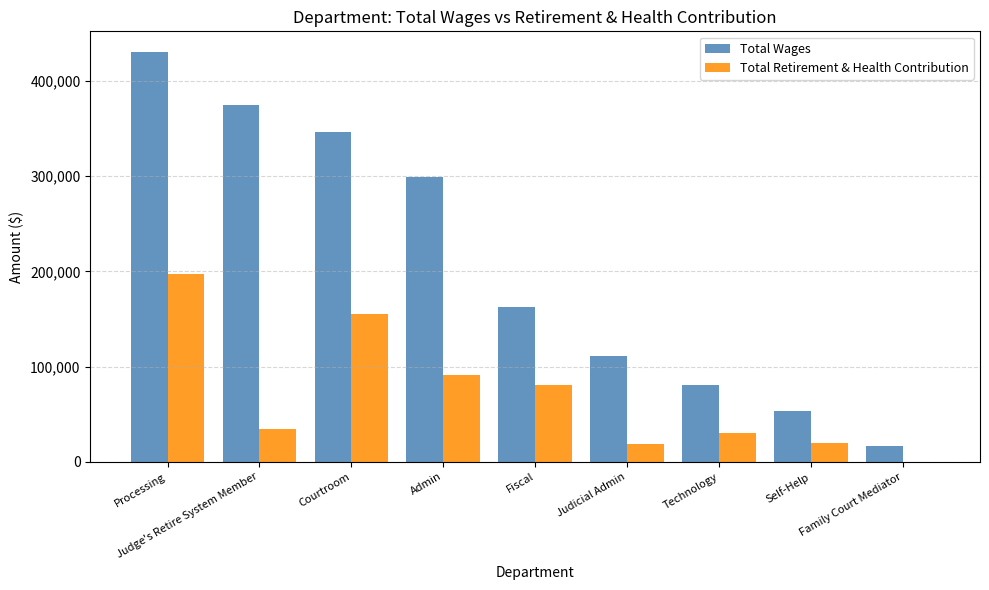

What are all the series names shown in the legend?

Total Wages, Total Retirement & Health Contribution